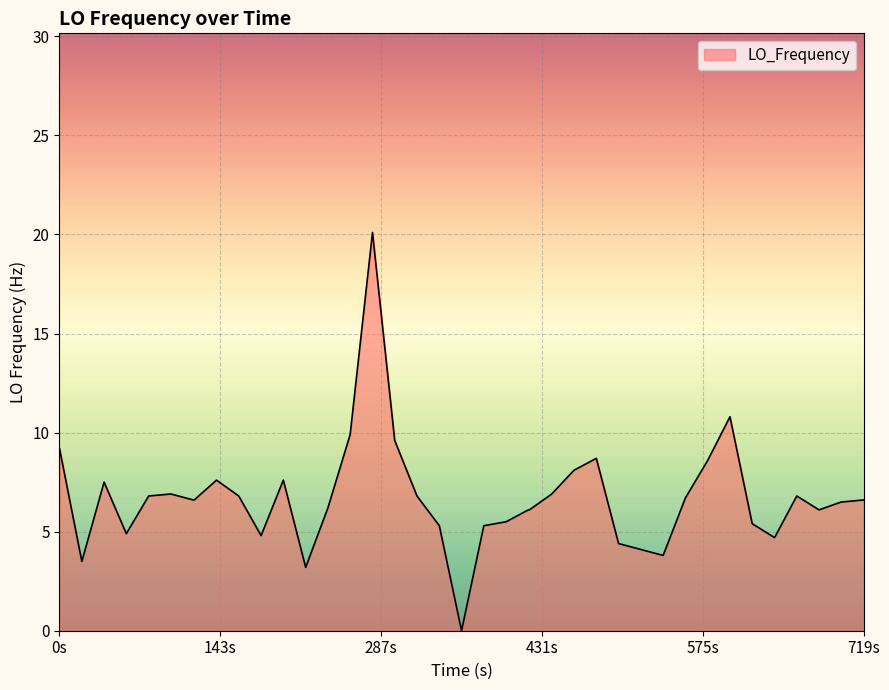

What is the difference between the maximum and minimum values?

20.1